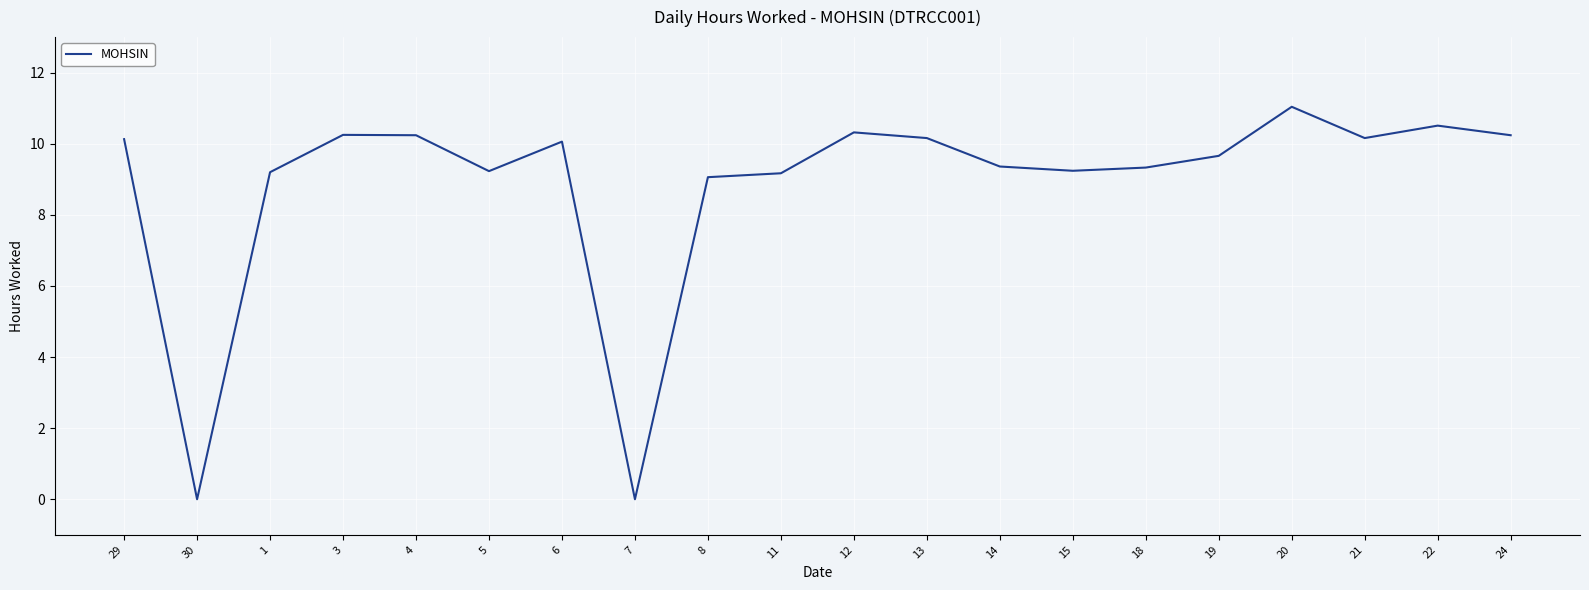

What position from the left is 6?

7